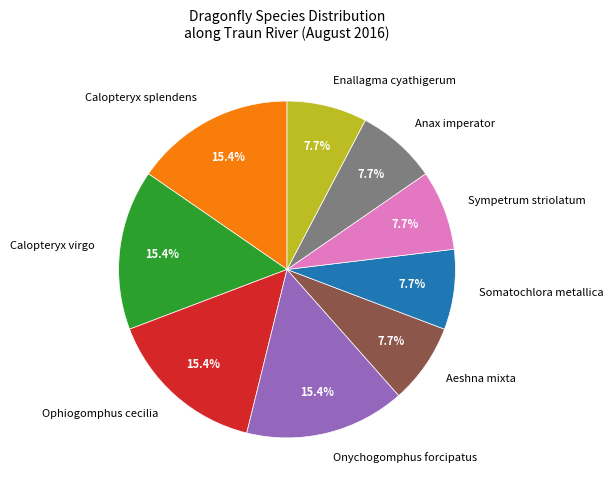

How much of the chart is everything except Ophiogomphus cecilia?

84.6%